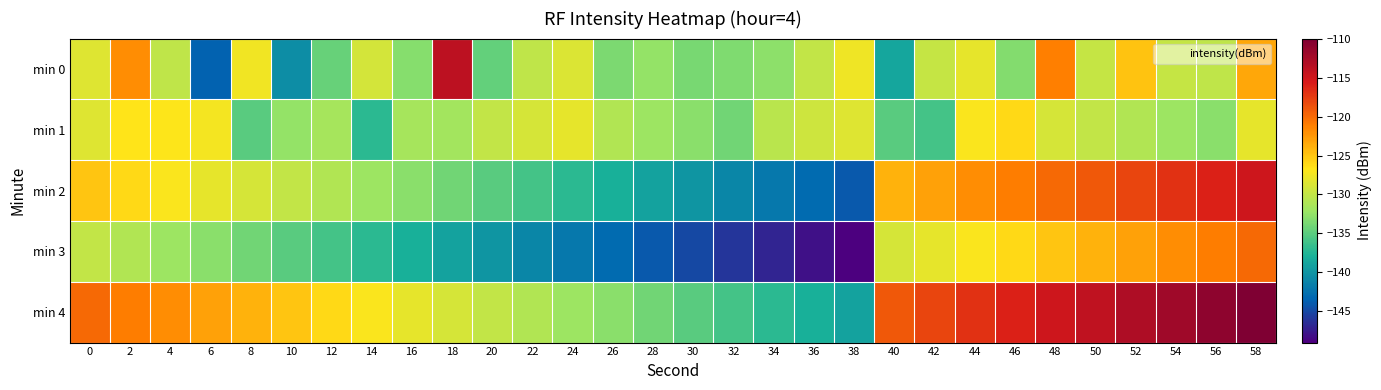

At 48, list the series in order from smallest to largest.

min 1, min 3, min 0, min 2, min 4